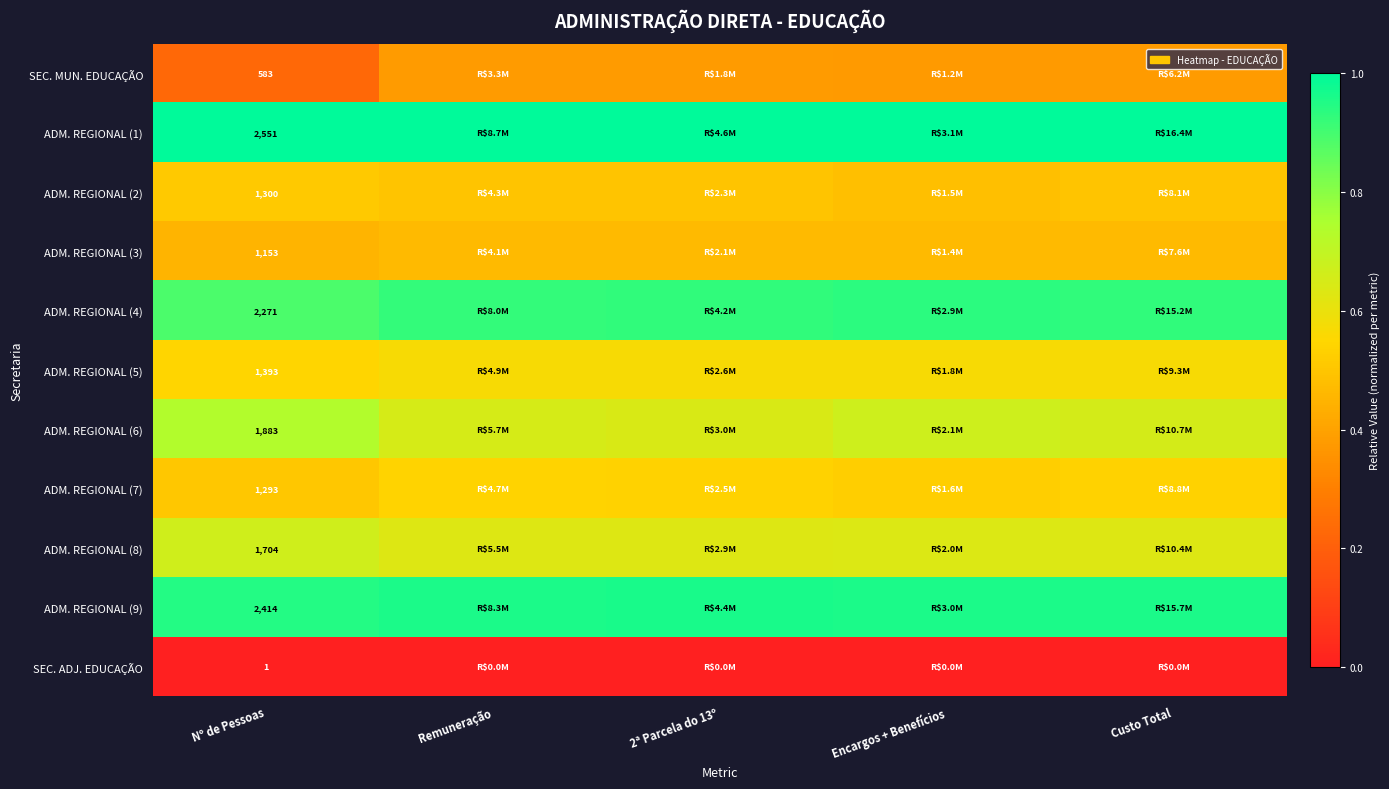

Rank the categories by ADM. REGIONAL (8) value from highest to lowest.

Nº de Pessoas, Encargos + Benefícios, Custo Total, 2ª Parcela do 13º, Remuneração